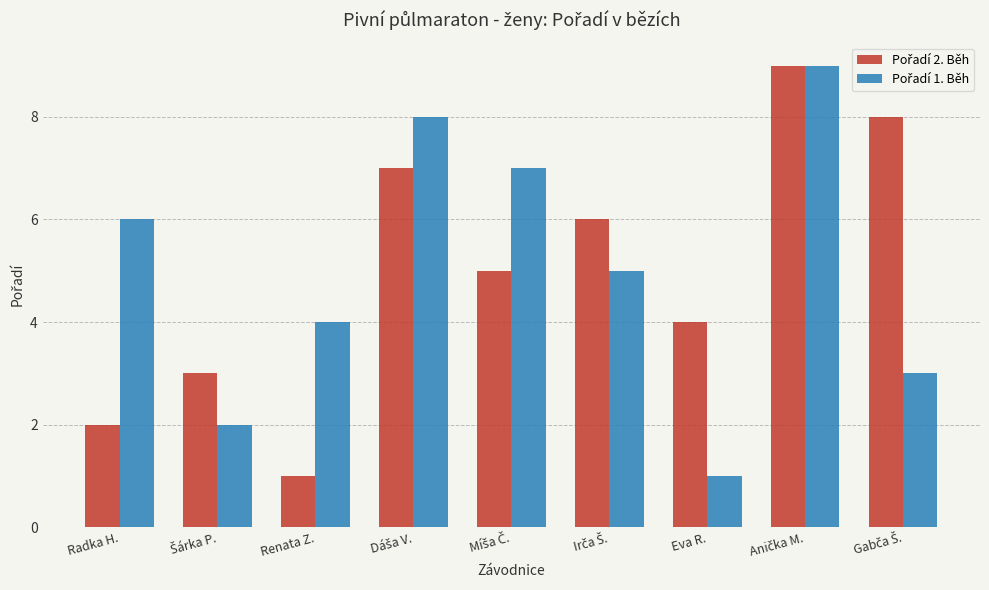

What is the total value across all series at Renata Z.?

5